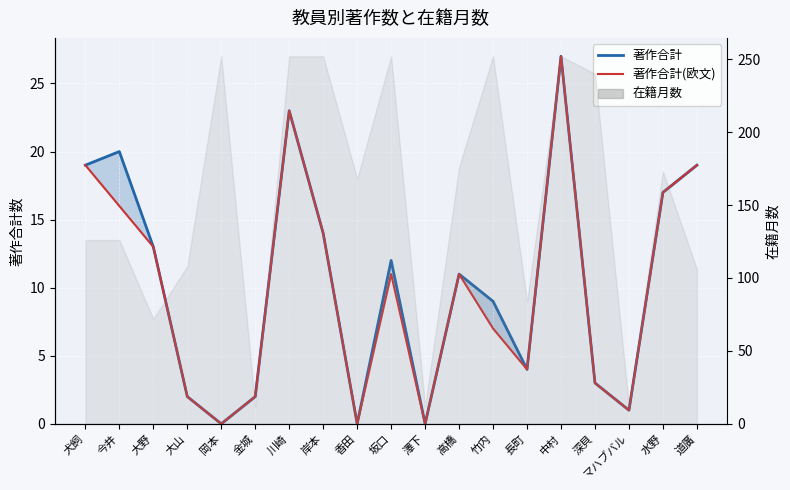

Reading left to right, transcribe all the data shown in this chart.

著作合計: 犬飼=19	今井=20	大野=13	大山=2	岡本=0	金城=2	川崎=23	岸本=14	香田=0	坂口=12	澤下=0	高橋=11	竹内=9	長町=4	中村=27	深貝=3	マハブバル=1	水野=17	道廣=19
著作合計(欧文): 犬飼=19	今井=16	大野=13	大山=2	岡本=0	金城=2	川崎=23	岸本=14	香田=0	坂口=11	澤下=0	高橋=11	竹内=7	長町=4	中村=27	深貝=3	マハブバル=1	水野=17	道廣=19